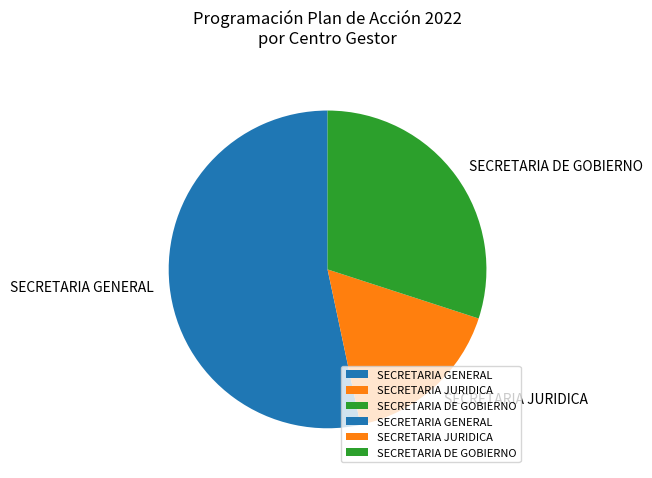

Is SECRETARIA JURIDICA the majority of the pie?

No